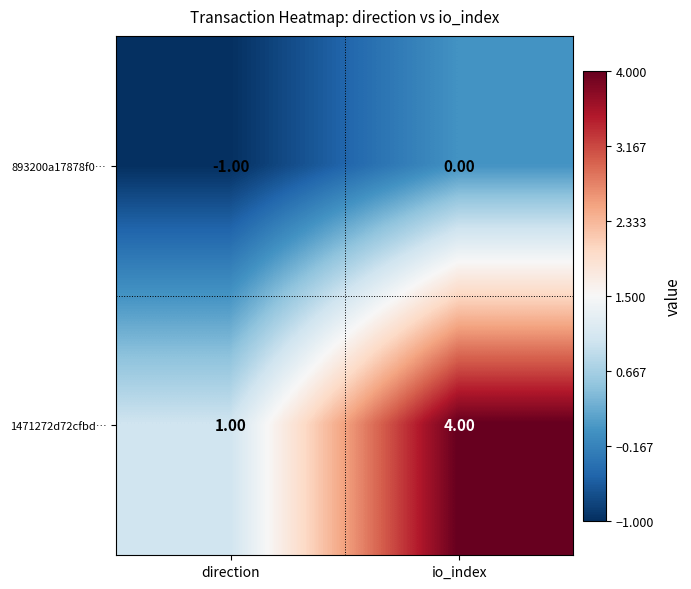

At which label is 893200a17878f0… closest to 0?

io_index